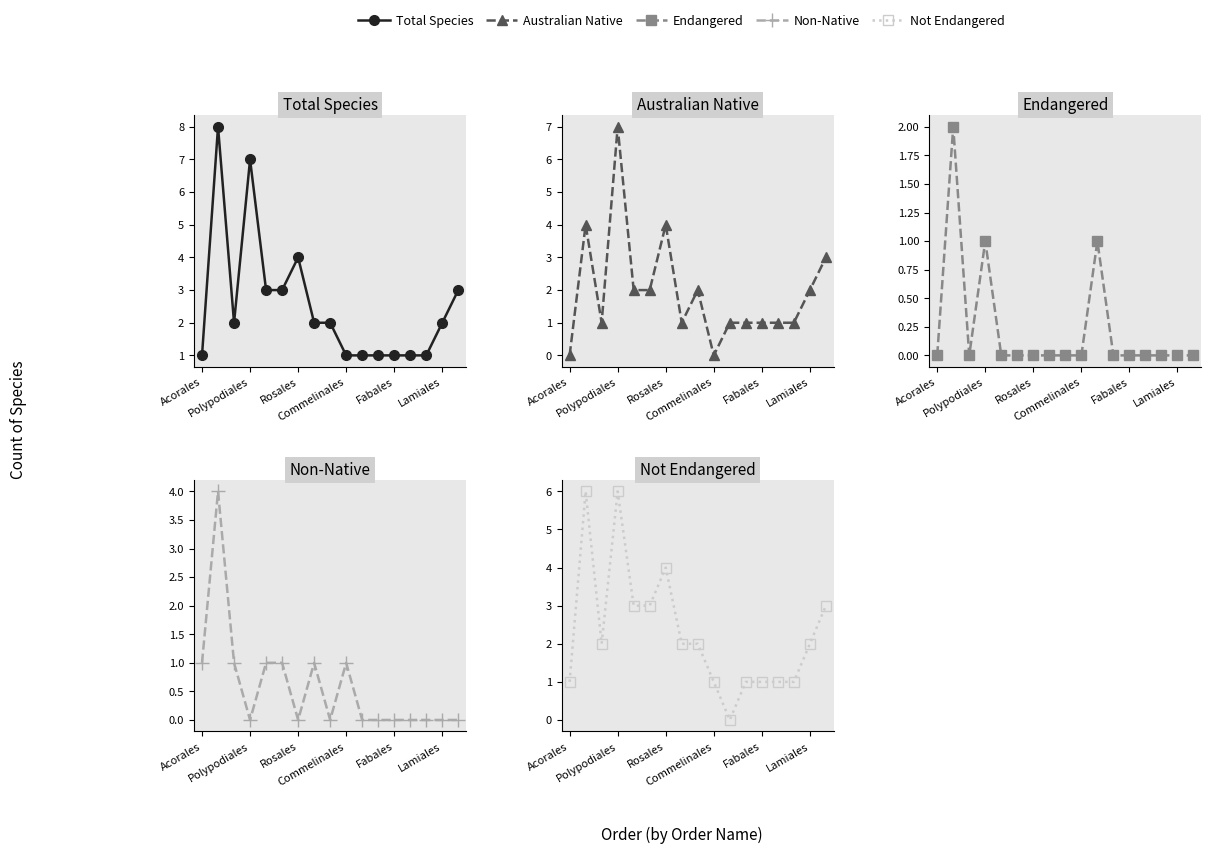

In Endangered, how many points are lower than both neighbors (excluding endpoints)?

1